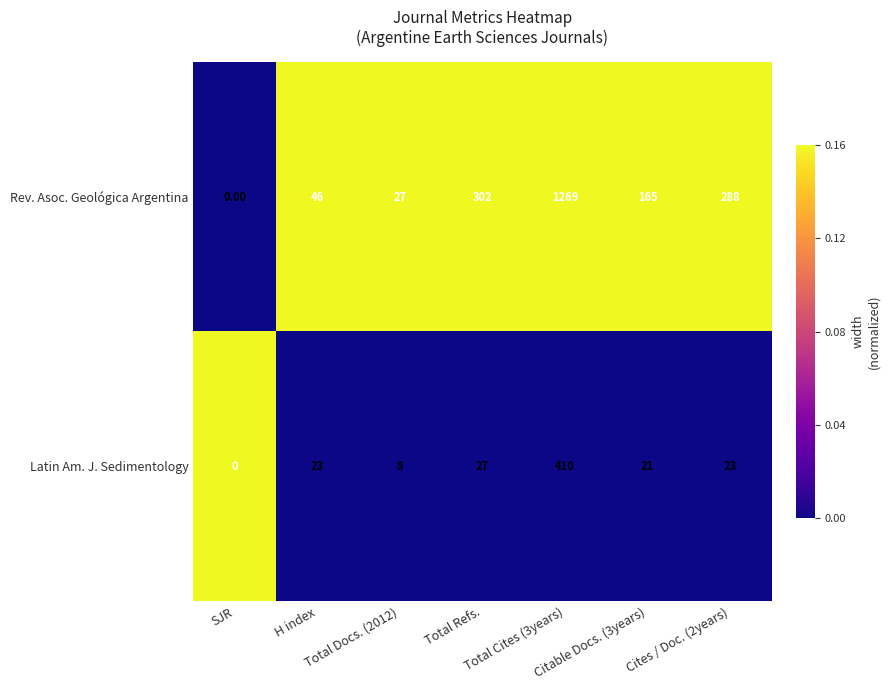

At how many categories does at least one series exceed 228?

3